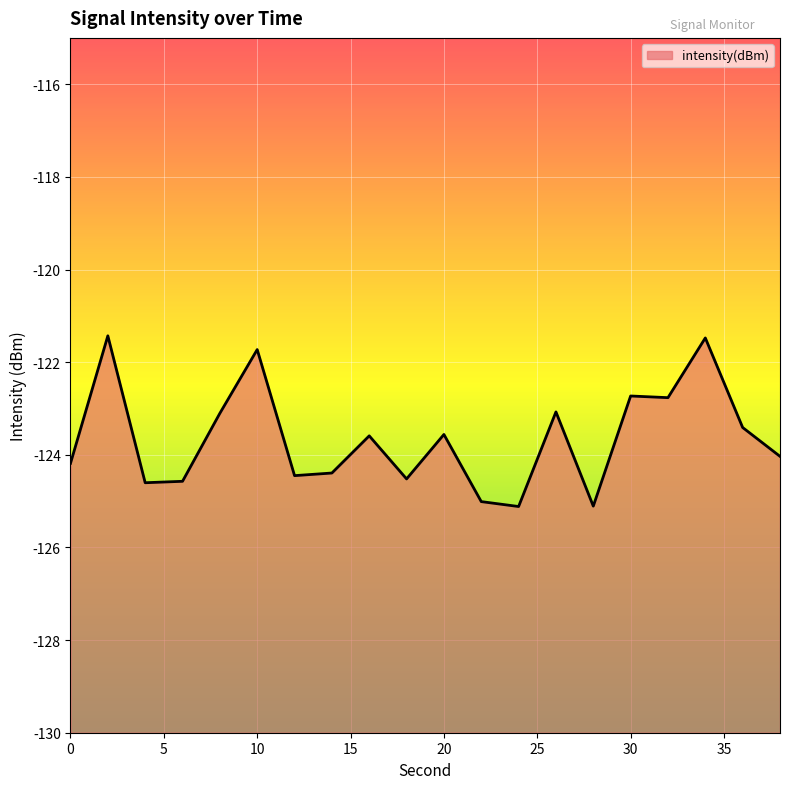

List the labels in order of value, largest first.

2, 34, 10, 30, 32, 26, 8, 36, 20, 16, 38, 0, 14, 12, 18, 6, 4, 22, 28, 24